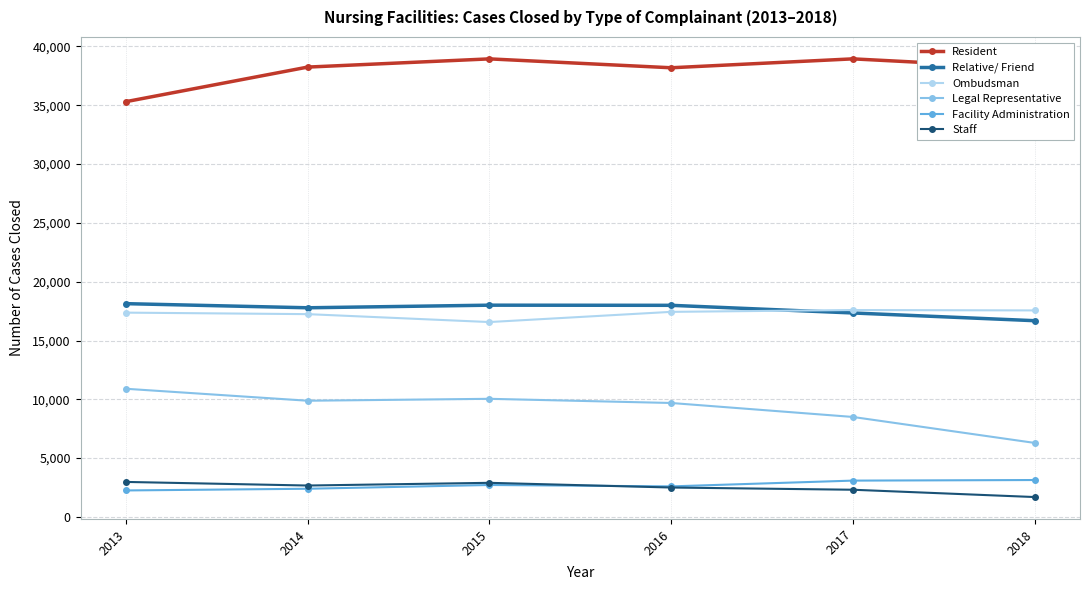

True or false: Relative/ Friend and Staff cross at least once.

False